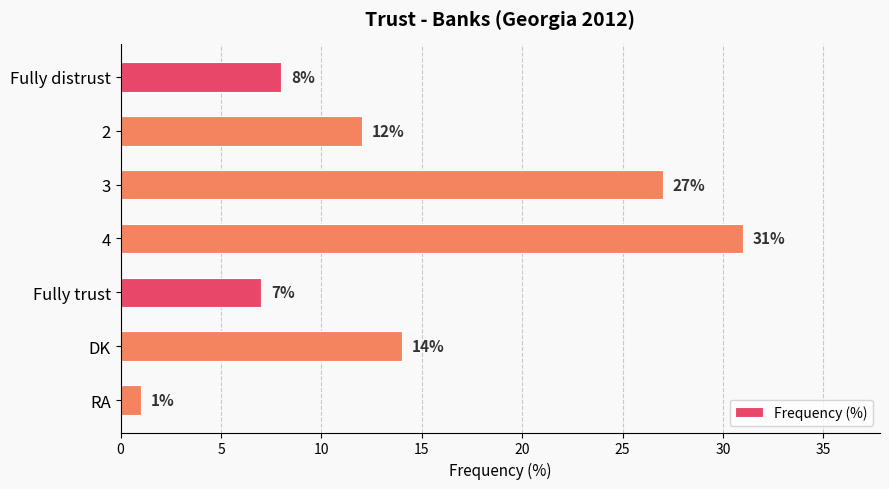

What is the label of the 1st bar from the bottom?

RA